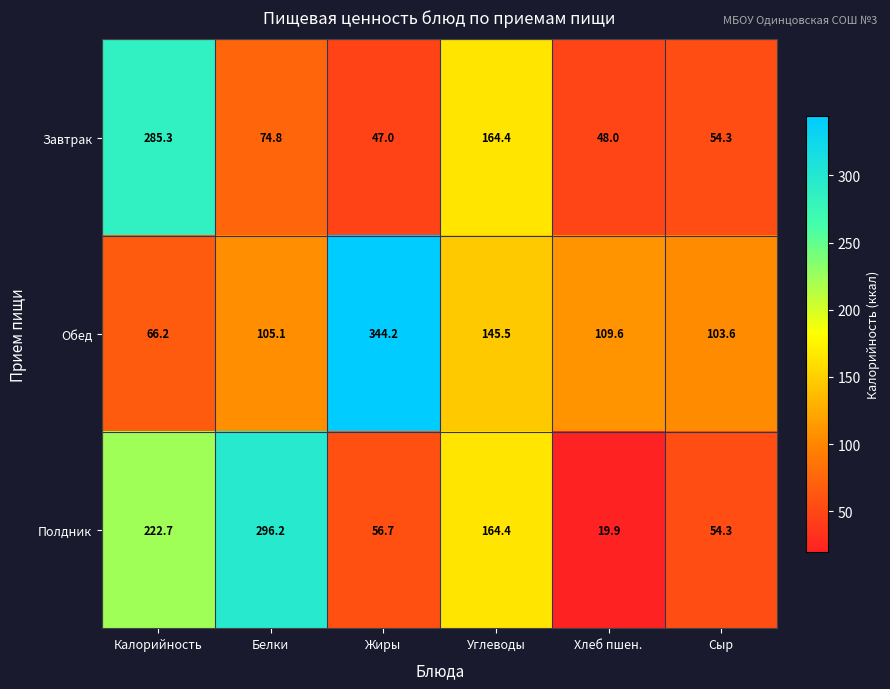

Which series has the largest range (max minus min)?

Обед